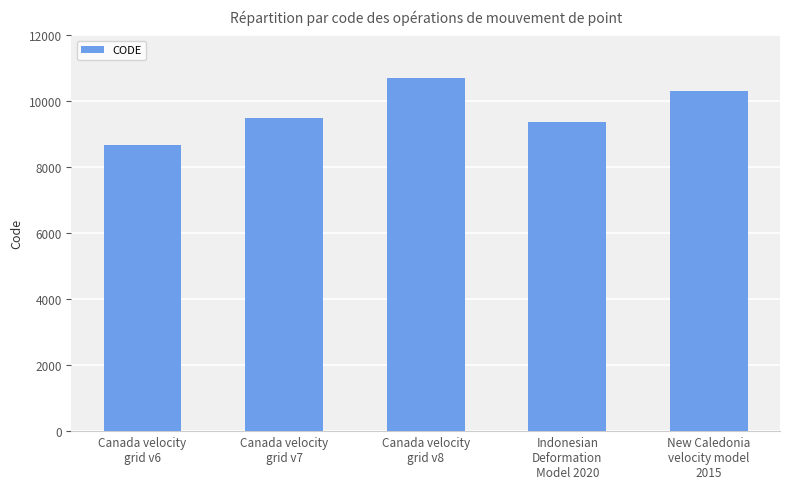

What value does the data have at Canada velocity
grid v7, to the nearest 10?

9480